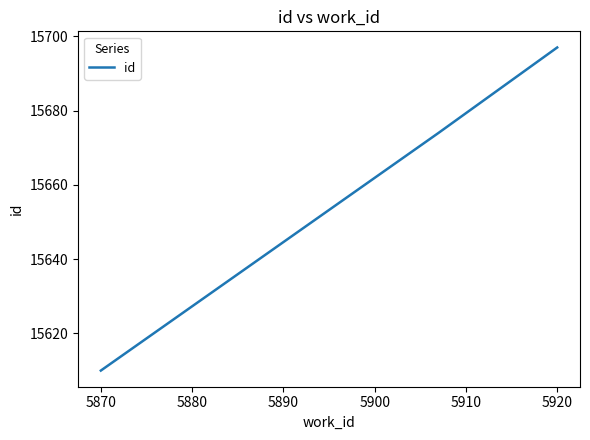

What is the difference between the maximum and minimum values?

87